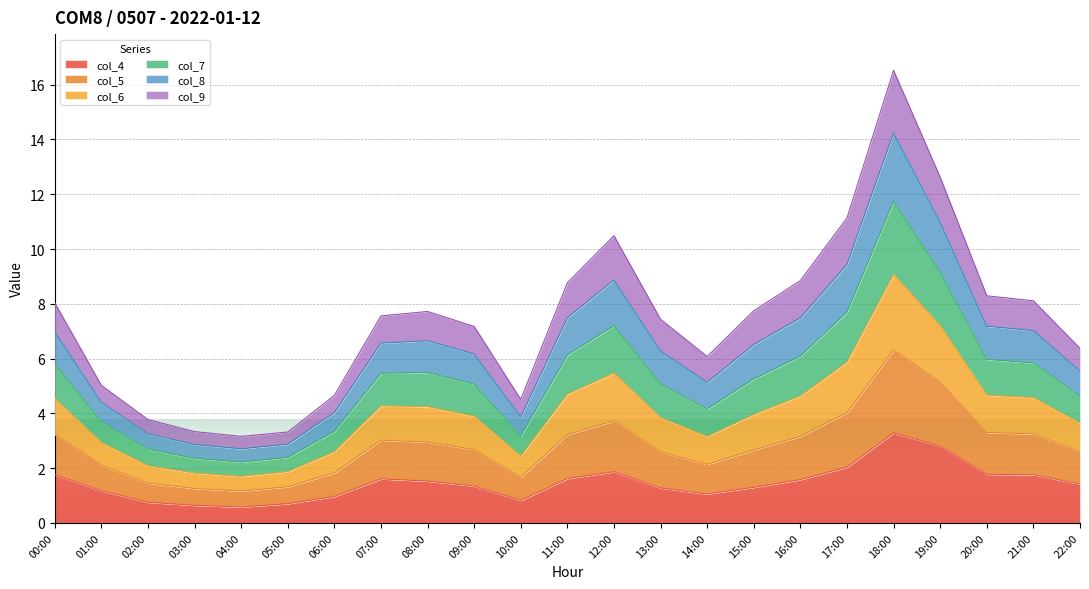

Is it true that col_6 equals 5.9 at 16:00?

False